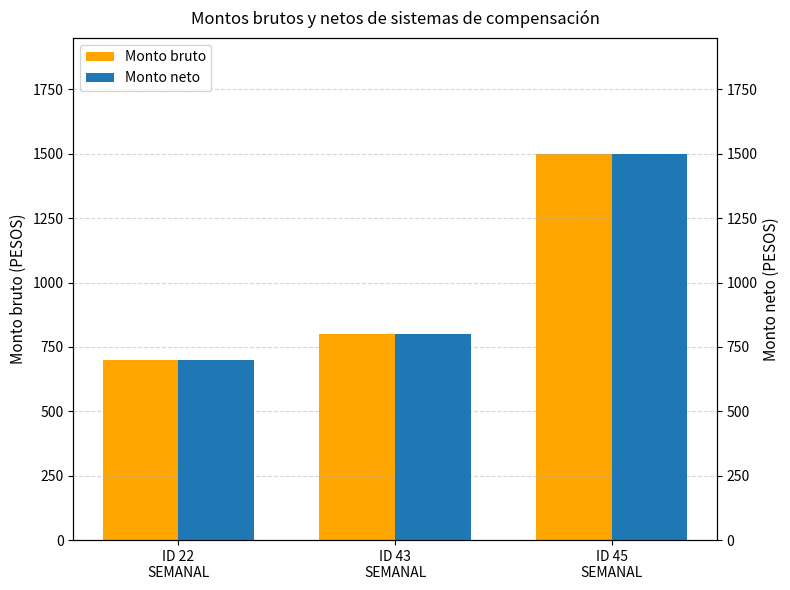

What are all the series names shown in the legend?

Monto bruto, Monto neto